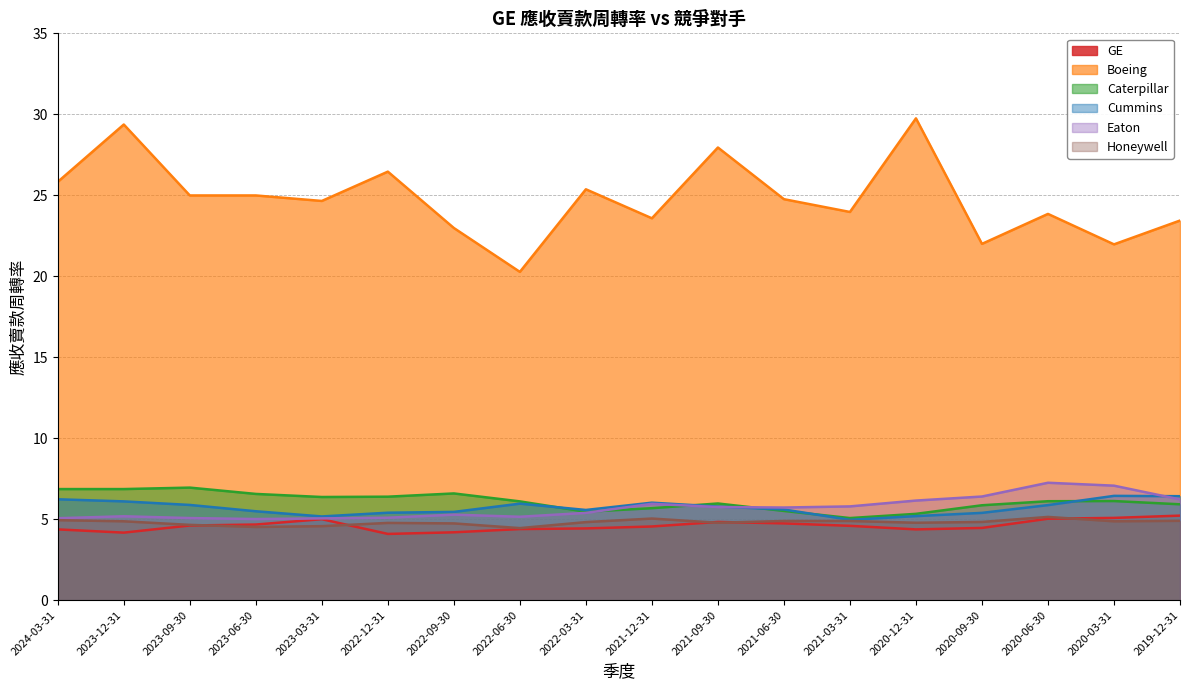

At which label does Caterpillar first exceed 6?

2024-03-31